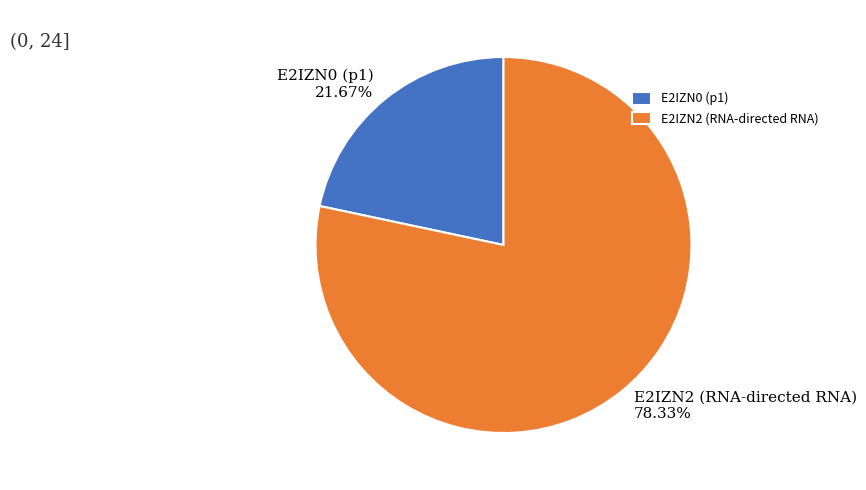

What percentage do E2IZN2 (RNA-directed RNA) and E2IZN0 (p1) together represent?

100.0%